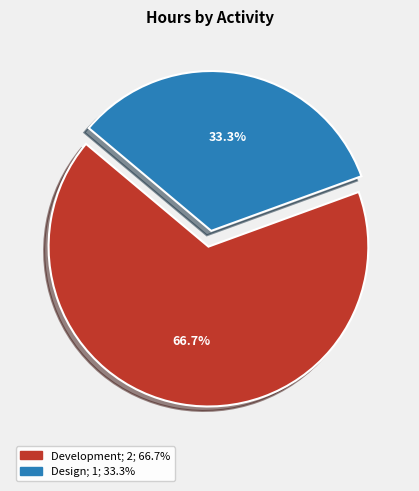

Is there a majority slice in this chart?

Yes